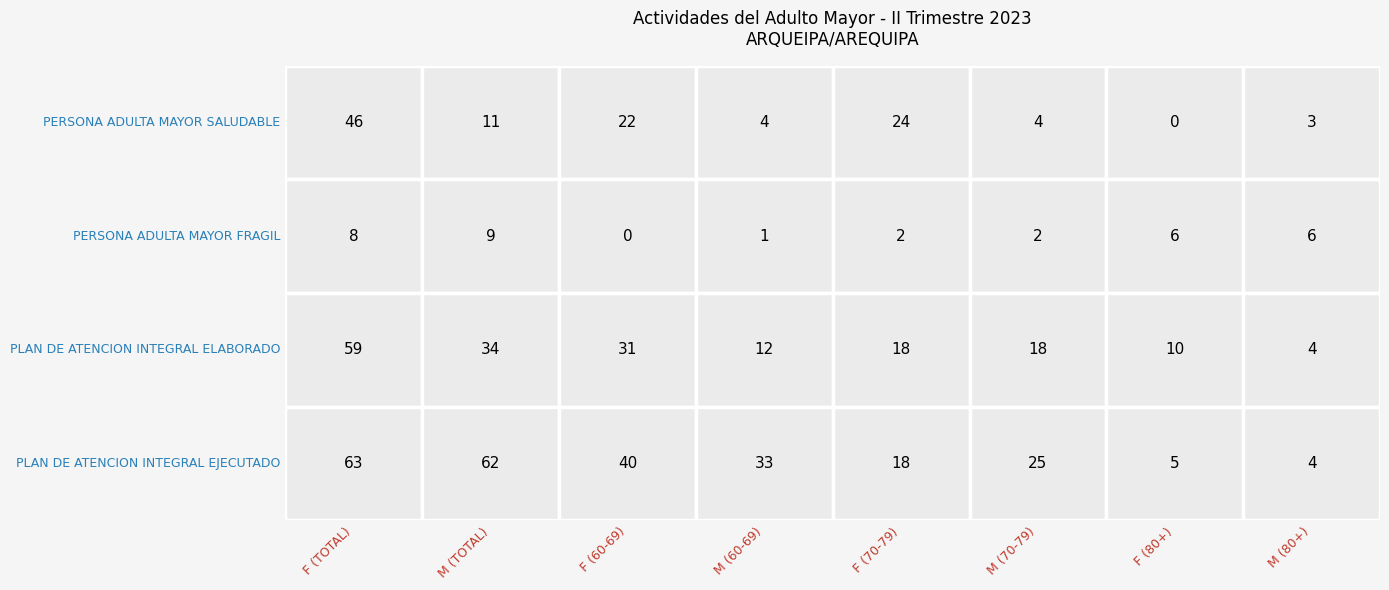

The PLAN DE ATENCION INTEGRAL ELABORADO series shows 4 at 7. True or false?

True